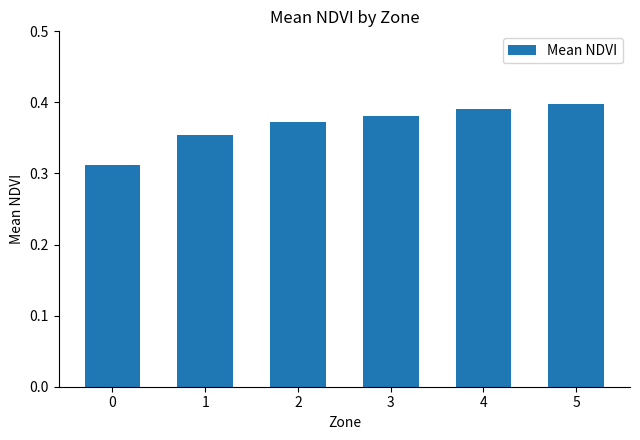

Is it true that the value at 5 is 0.7?

False